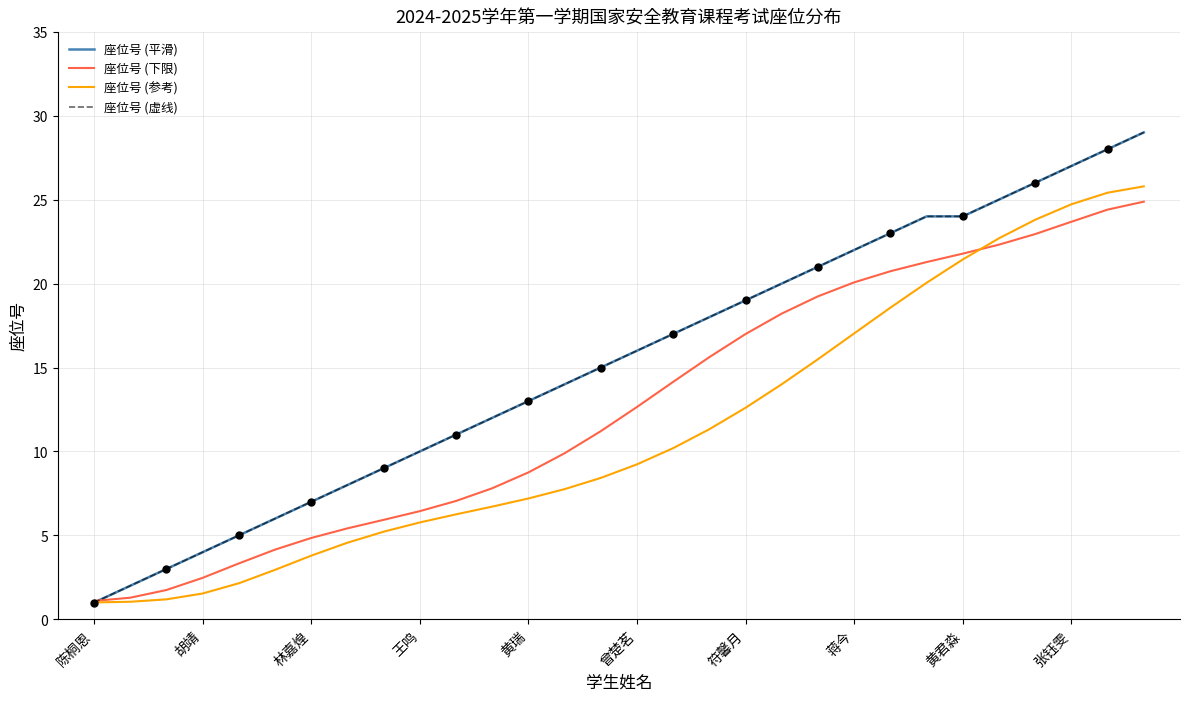

Reading left to right, list all the values displayed in this chart.

座位号 (平滑): 1.0	2.0	3.0	4.0	5.0	6.0	7.0	8.0	9.0	10.0	11.0	12.0	13.0	14.0	15.0	16.0	17.0	18.0	19.0	20.0	21.0	22.0	23.0	24.0	24.0	25.0	26.0	27.0	28.0	29.0
座位号 (下限): 1.1	1.3	1.7	2.5	3.3	4.2	4.8	5.4	5.9	6.4	7.1	7.8	8.8	9.9	11.2	12.6	14.1	15.6	17.0	18.2	19.2	20.1	20.7	21.3	21.8	22.3	22.9	23.7	24.4	24.9
座位号 (参考): 1.0	1.0	1.2	1.5	2.1	2.9	3.8	4.6	5.2	5.8	6.3	6.7	7.2	7.8	8.4	9.2	10.2	11.3	12.6	14.0	15.5	17.0	18.6	20.0	21.4	22.7	23.8	24.7	25.4	25.8
座位号 (虚线): 1.0	2.0	3.0	4.0	5.0	6.0	7.0	8.0	9.0	10.0	11.0	12.0	13.0	14.0	15.0	16.0	17.0	18.0	19.0	20.0	21.0	22.0	23.0	24.0	24.0	25.0	26.0	27.0	28.0	29.0